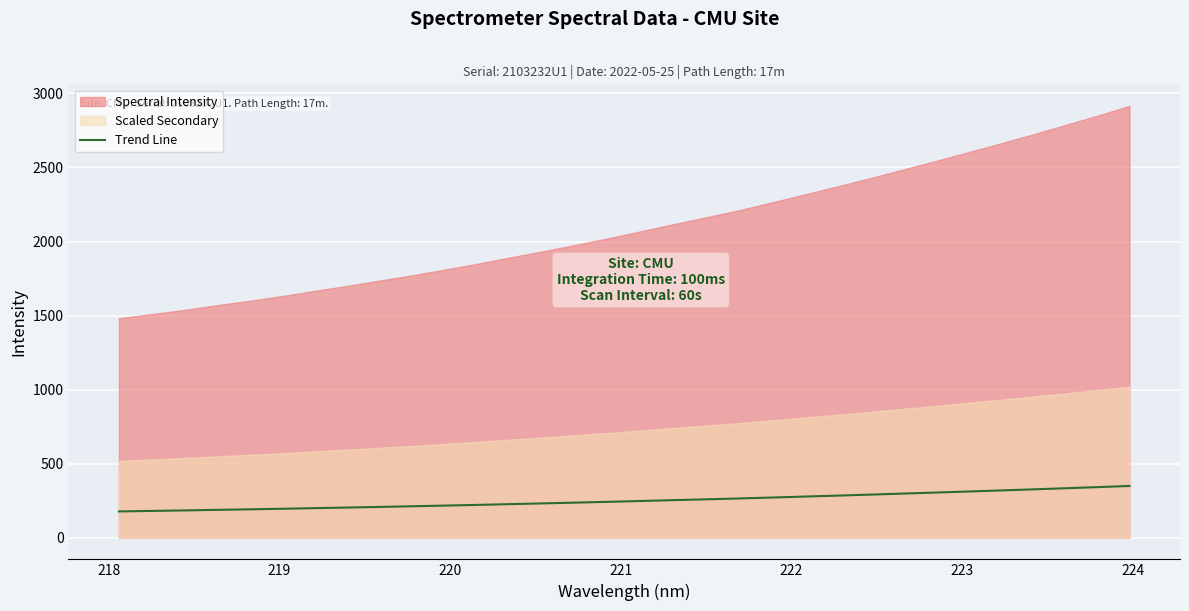

What is the minimum value shown in the chart?

177.9